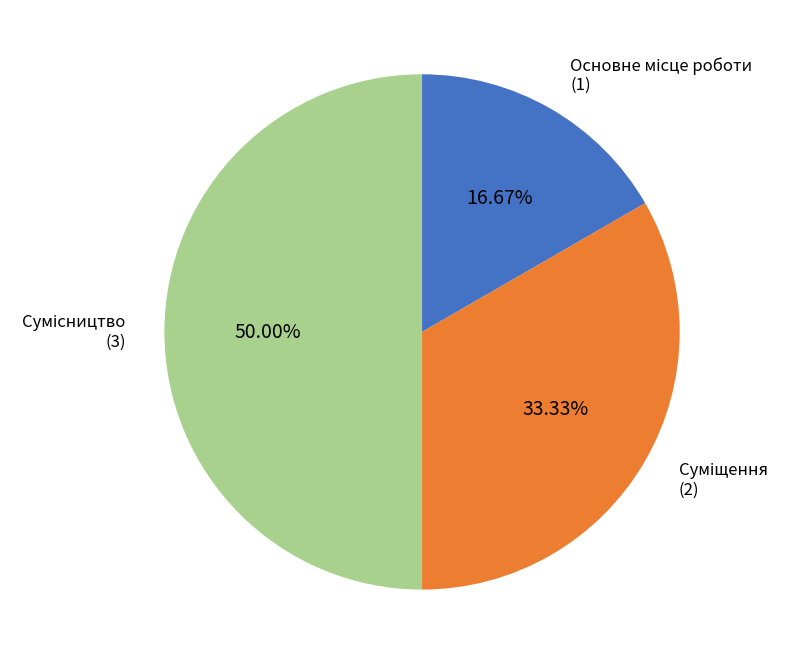

Count the number of slices in the pie.

3